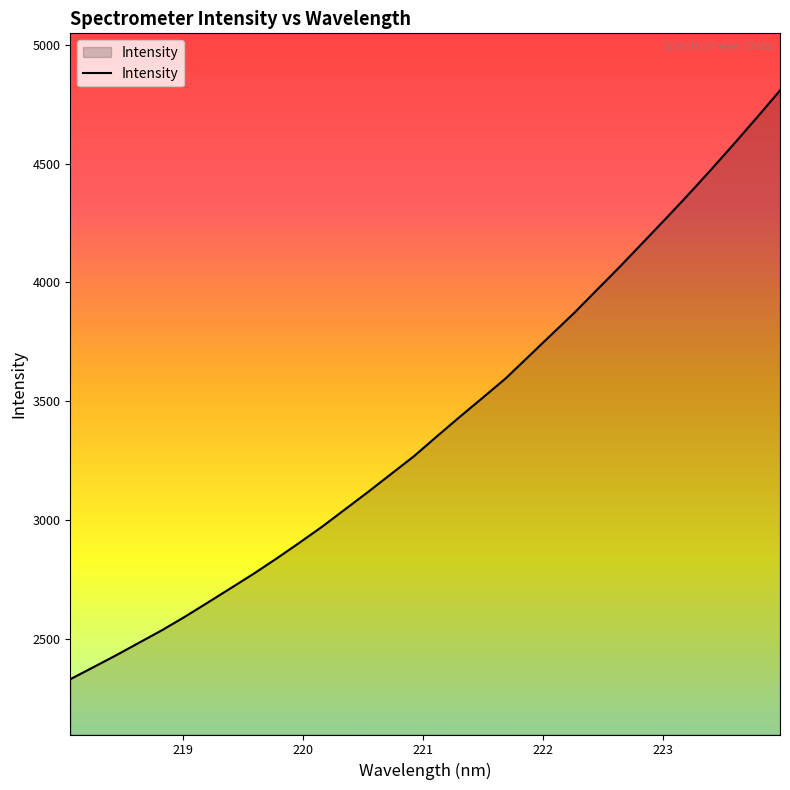

How many lines are shown in the chart?

1